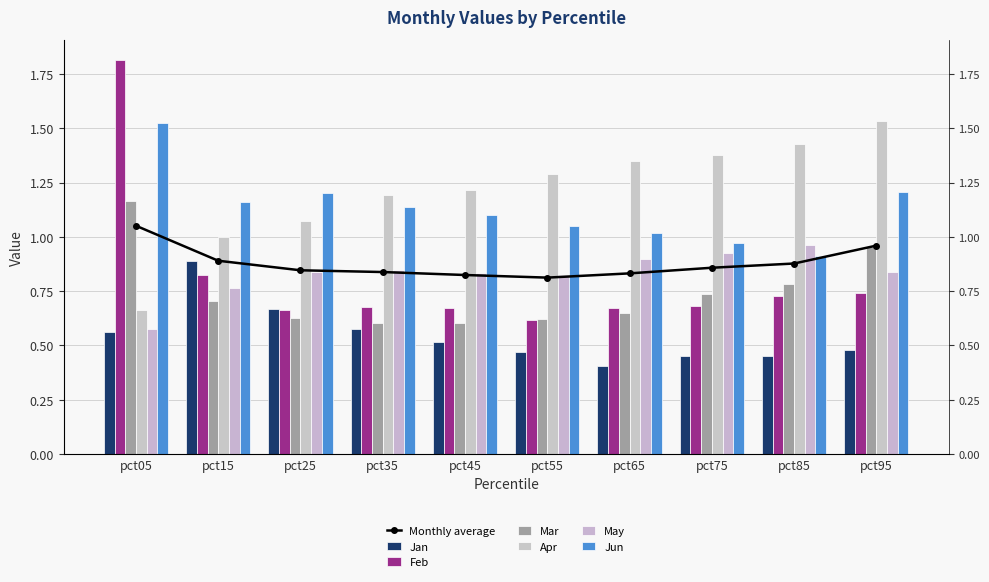

What is the total value across all series at pct35?

5.0